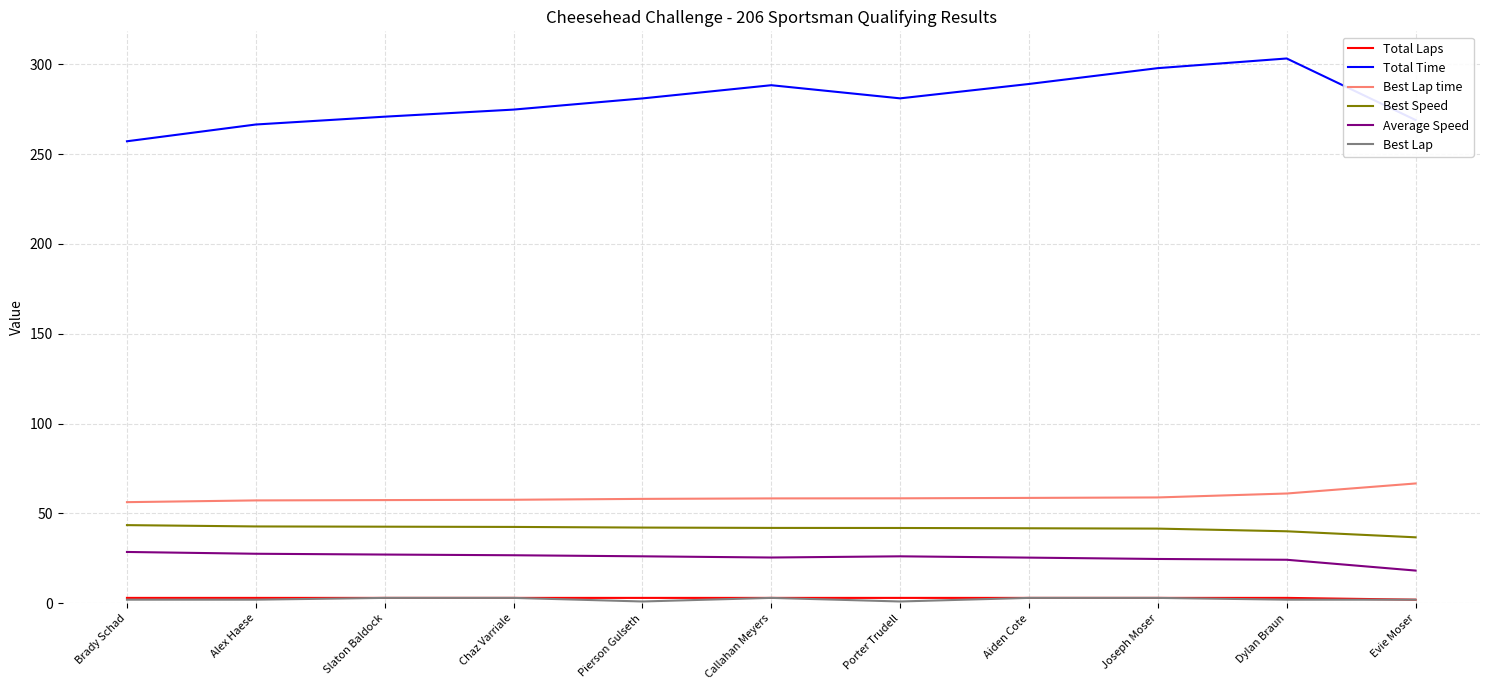

What is the minimum value for Best Speed?

36.7